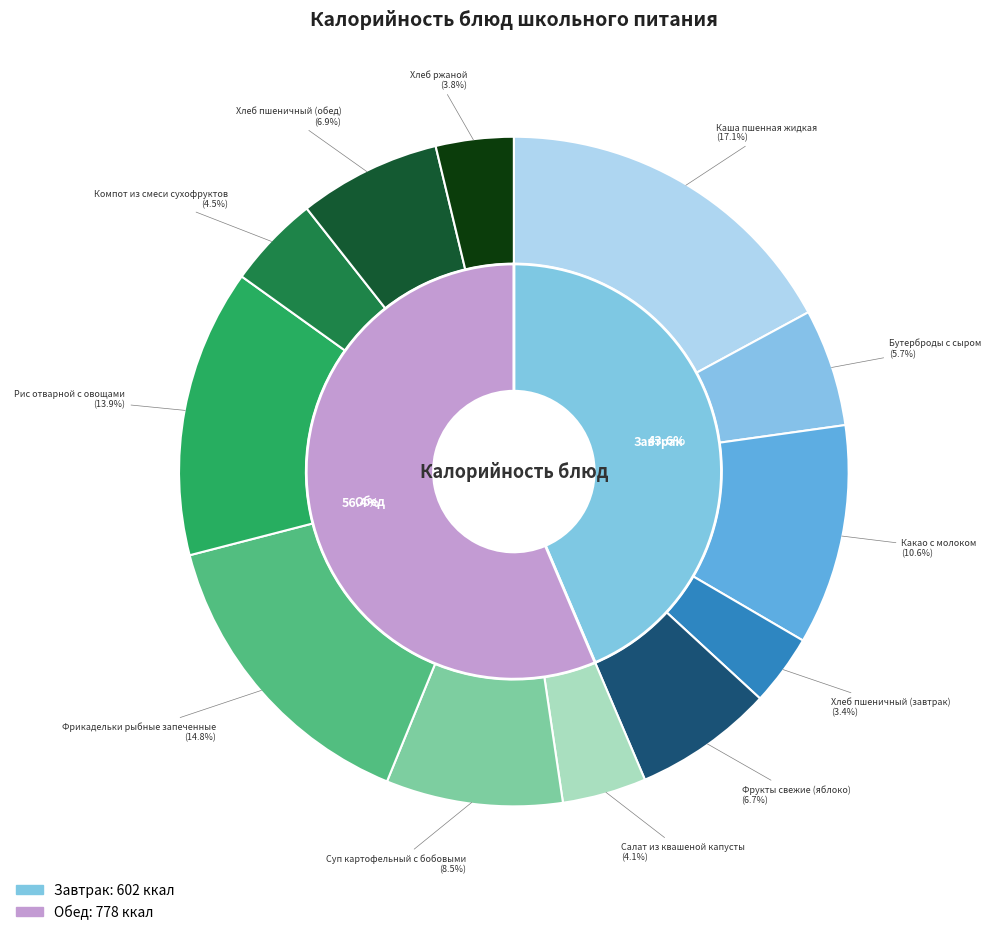

To the nearest percent, what is the combined percentage of Фрикадельки рыбные запеченные and Рис отварной с овощами?

29%